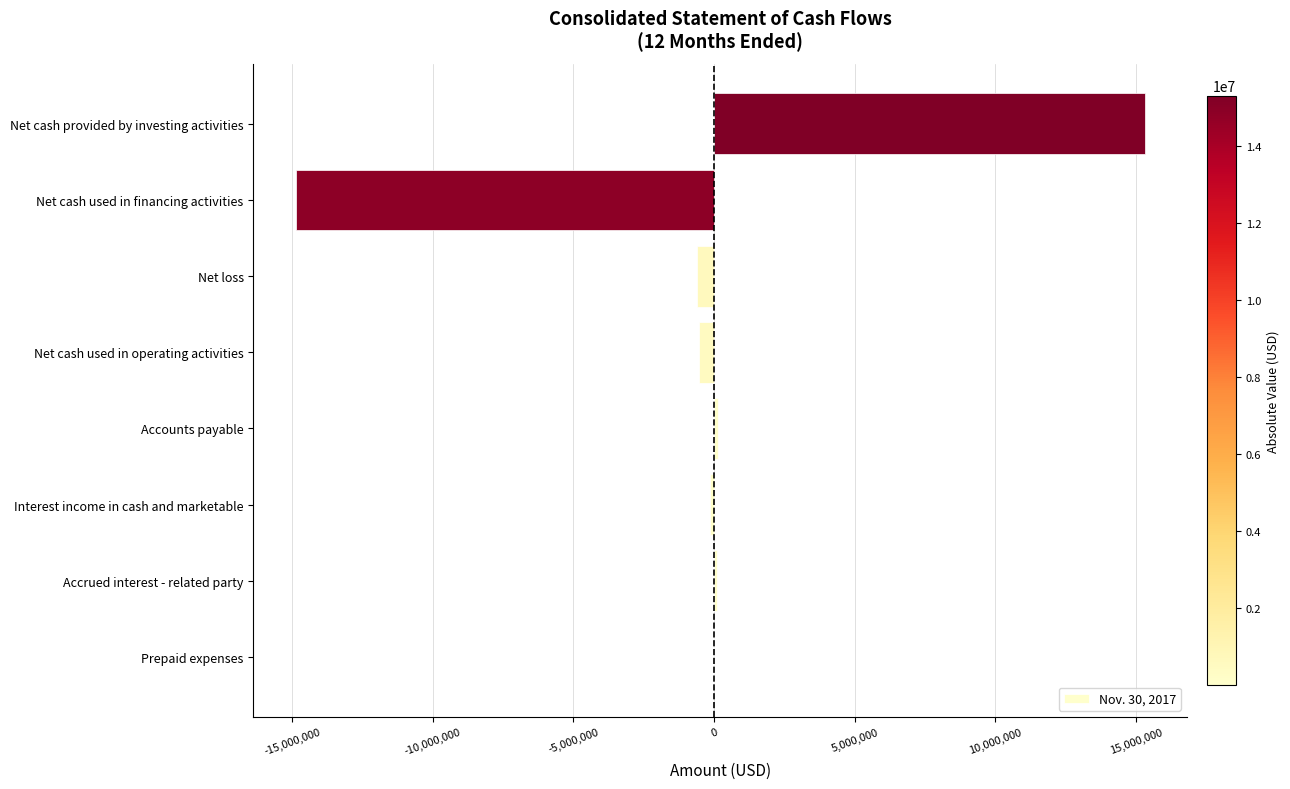

At which category does the chart reach its peak across all series?

Net cash provided by investing activities